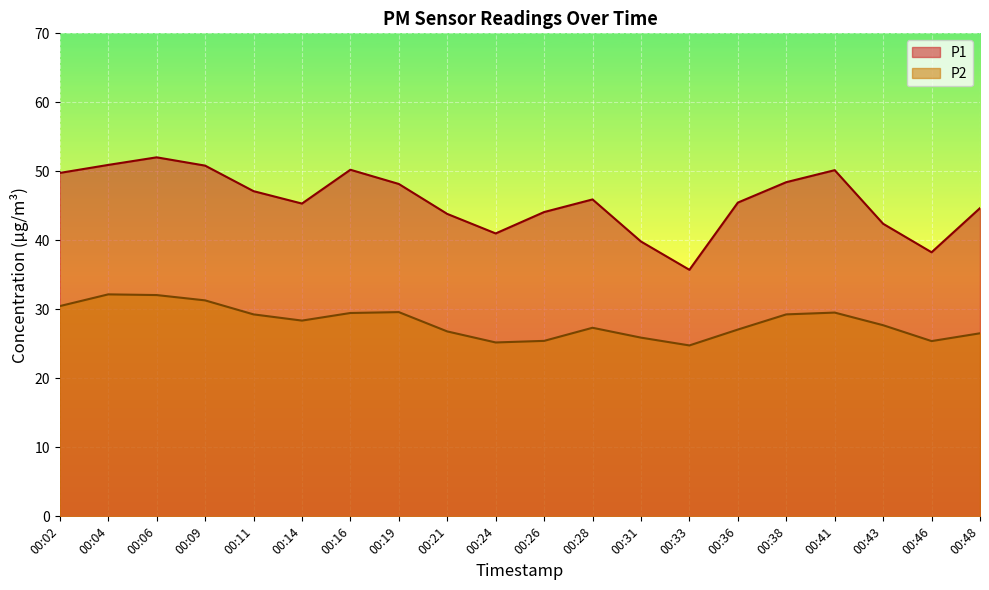

What is the average value of the P1 series?

45.7